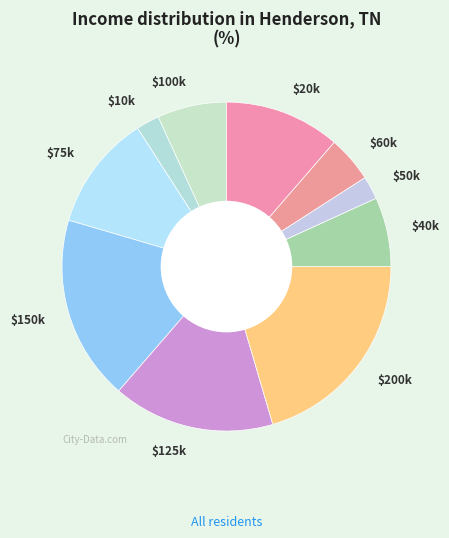

Is it true that $125k is 16% of the pie?

True